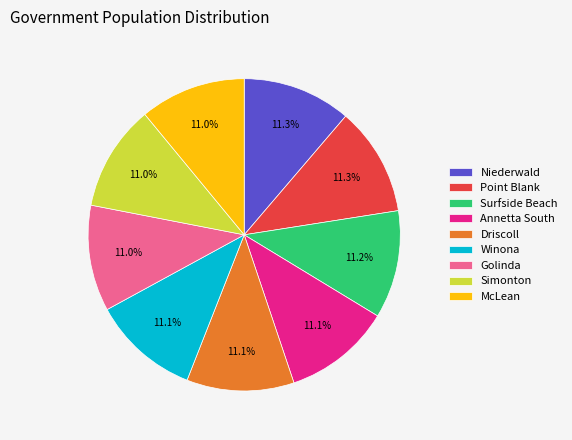

Count the number of slices in the pie.

9